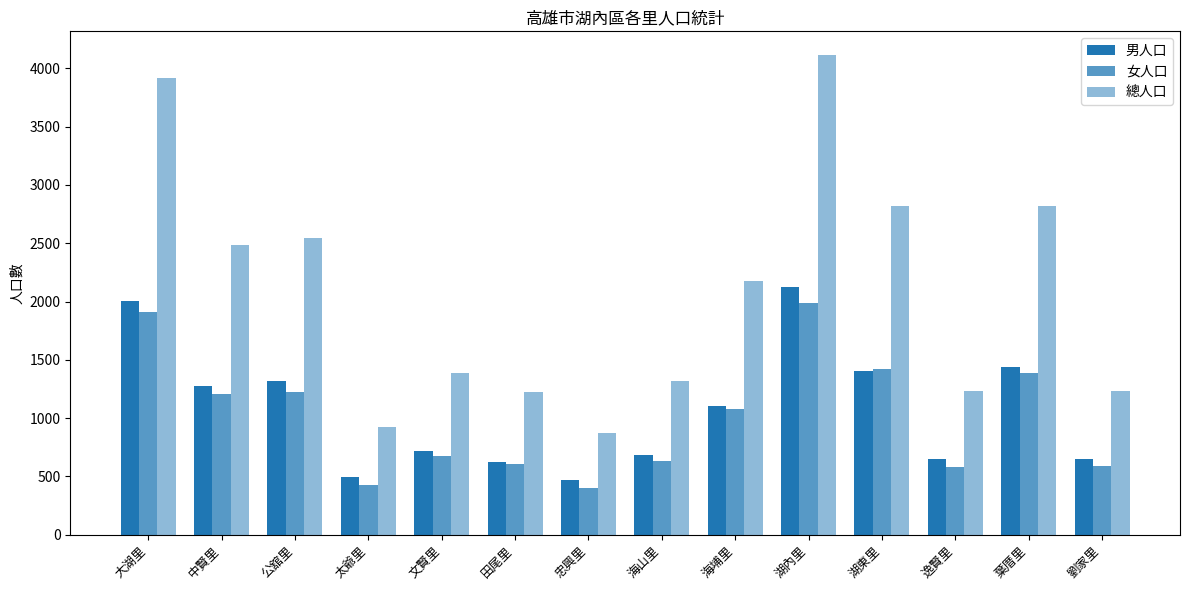

Count the number of categories in the chart.

14